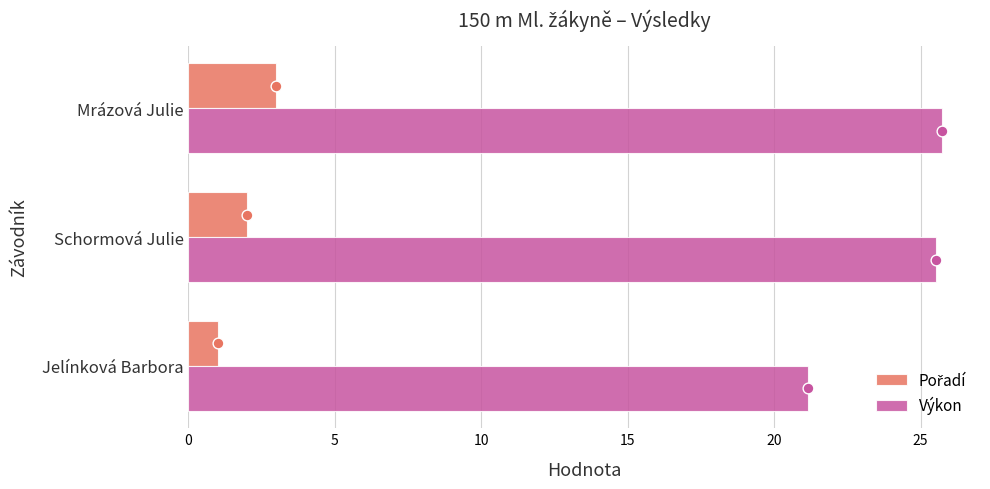

What is the difference between the second highest and minimum values in the Výkon series?

4.4